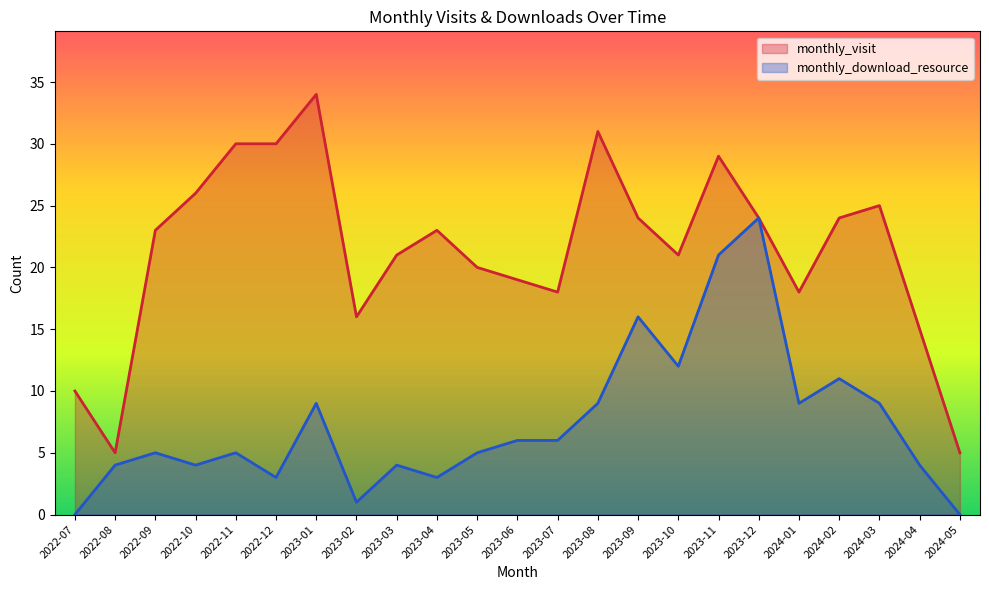

Reading right to left, what are all the values shown in this chart?

monthly_visit: 5	15	25	24	18	24	29	21	24	31	18	19	20	23	21	16	34	30	30	26	23	5	10
monthly_download_resource: 0	4	9	11	9	24	21	12	16	9	6	6	5	3	4	1	9	3	5	4	5	4	0